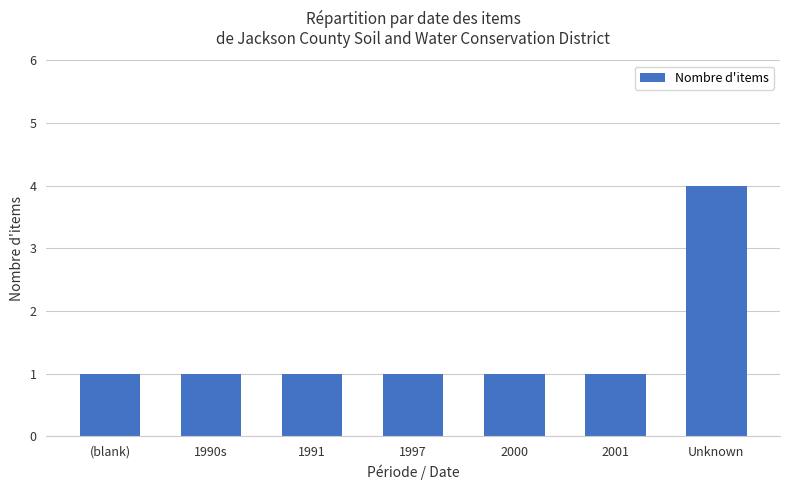

Reading left to right, list all the values displayed in this chart.

1	1	1	1	1	1	4